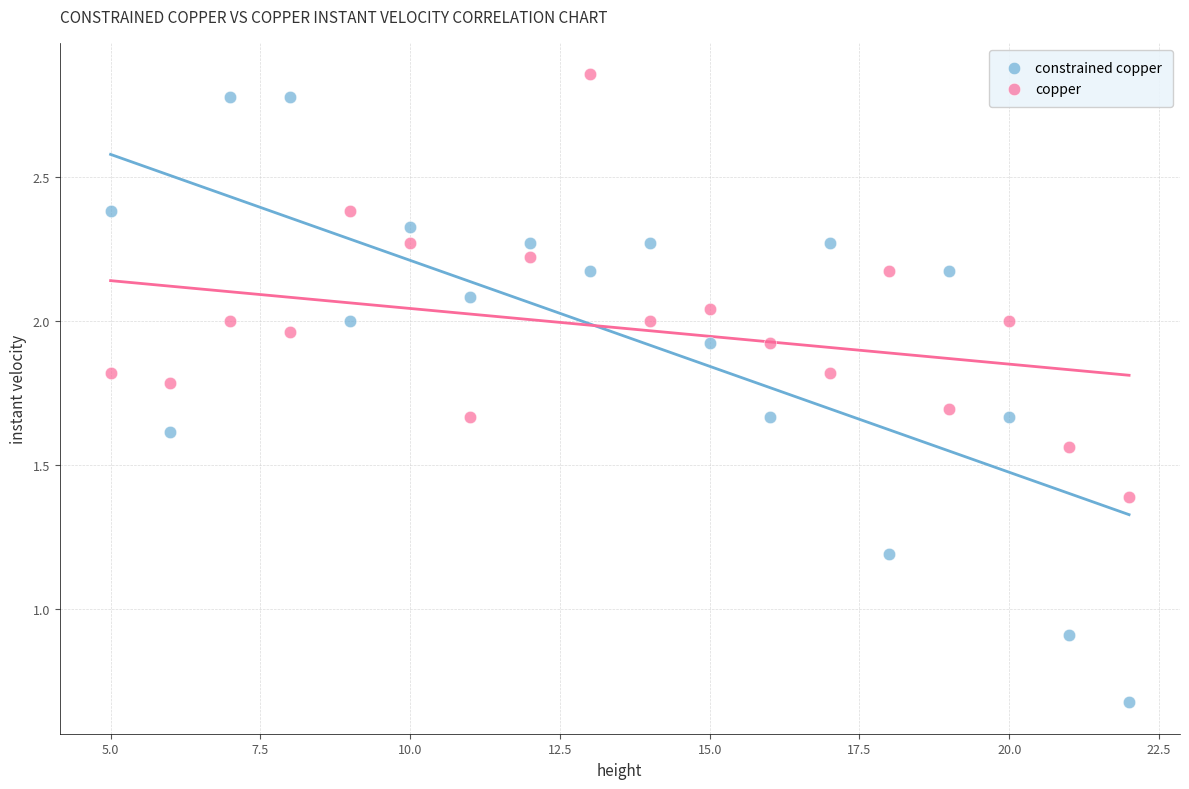

Which series reaches the minimum Y coordinate?

constrained copper